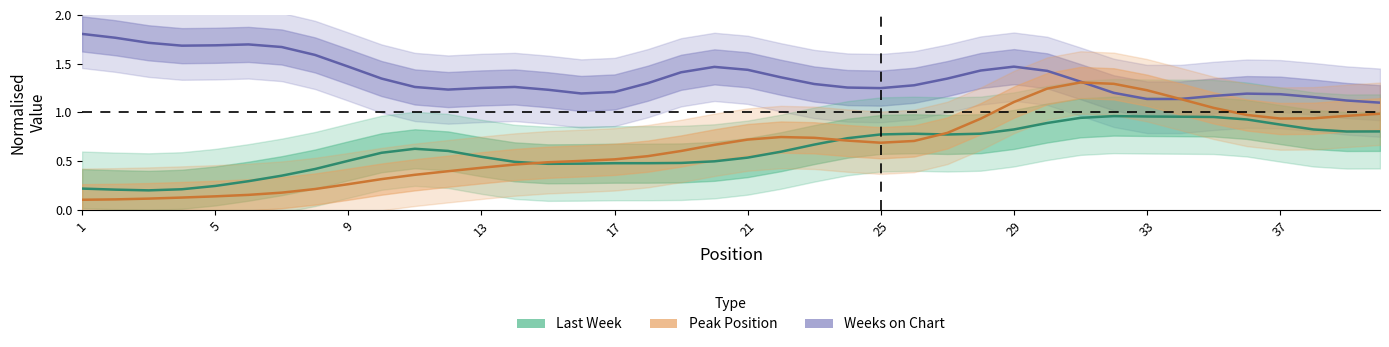

Reading left to right, list all the values displayed in this chart.

Weeks on Chart: 1.8	1.8	1.7	1.7	1.7	1.7	1.7	1.6	1.5	1.3	1.3	1.2	1.3	1.3	1.2	1.2	1.2	1.3	1.4	1.5	1.4	1.4	1.3	1.3	1.2	1.3	1.3	1.4	1.5	1.4	1.3	1.2	1.1	1.1	1.2	1.2	1.2	1.2	1.1	1.1
Last Week: 0.2	0.2	0.2	0.2	0.2	0.3	0.4	0.4	0.5	0.6	0.6	0.6	0.5	0.5	0.5	0.5	0.5	0.5	0.5	0.5	0.5	0.6	0.7	0.7	0.8	0.8	0.8	0.8	0.8	0.9	0.9	1.0	1.0	1.0	1.0	0.9	0.9	0.8	0.8	0.8
Peak Position: 0.1	0.1	0.1	0.1	0.1	0.2	0.2	0.2	0.3	0.3	0.4	0.4	0.4	0.5	0.5	0.5	0.5	0.6	0.6	0.7	0.7	0.7	0.7	0.7	0.7	0.7	0.8	0.9	1.1	1.2	1.3	1.3	1.2	1.1	1.0	1.0	0.9	0.9	1.0	1.0